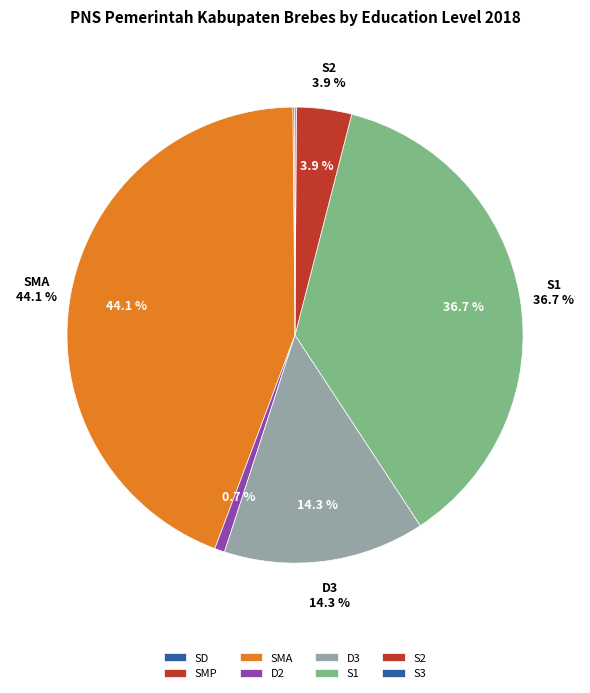

Which has a higher value, SMA or SD?

SMA